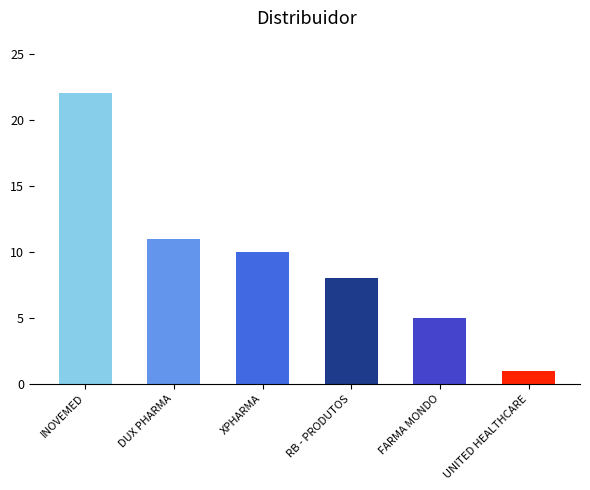

What is the greatest value displayed?

22